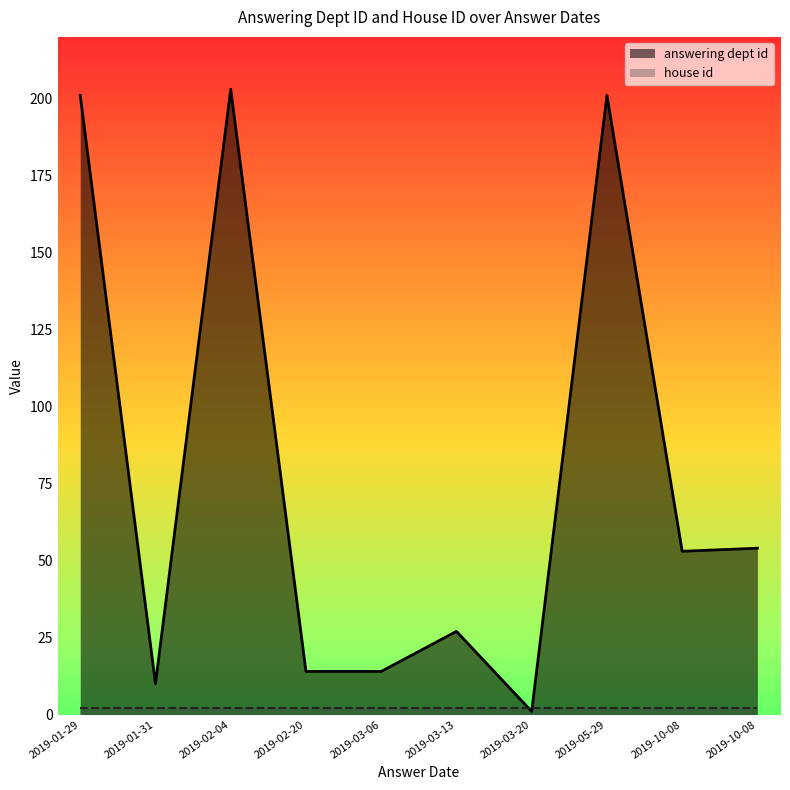

Between 2019-01-31 and 2019-03-13, which is larger?

2019-03-13